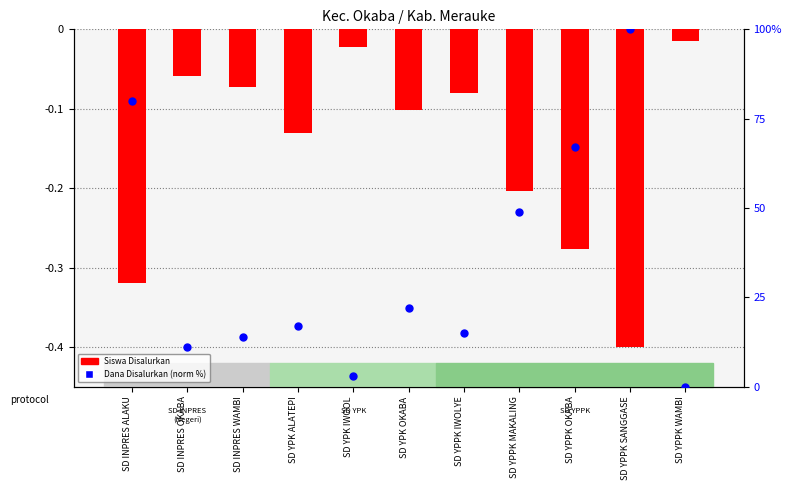

Which series has the largest total across all categories?

Dana Disalurkan (normalized %)